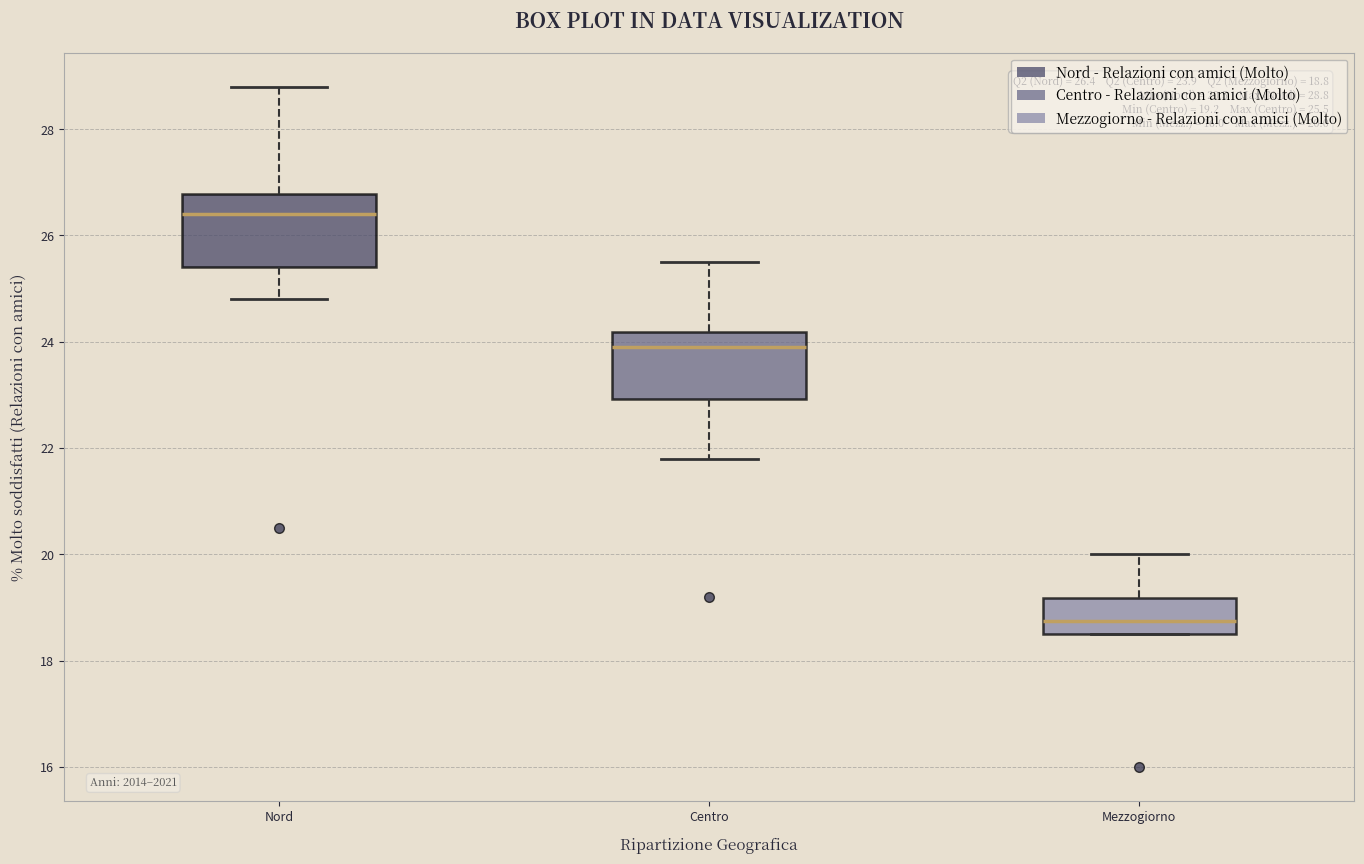

Which box has the lowest median line?

Mezzogiorno